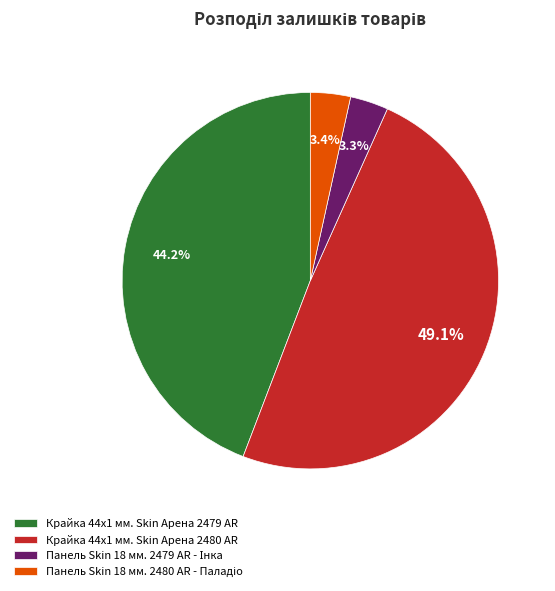

Does Крайка 44x1 мм. Skin Арена 2480 AR account for over 50% of the chart?

No